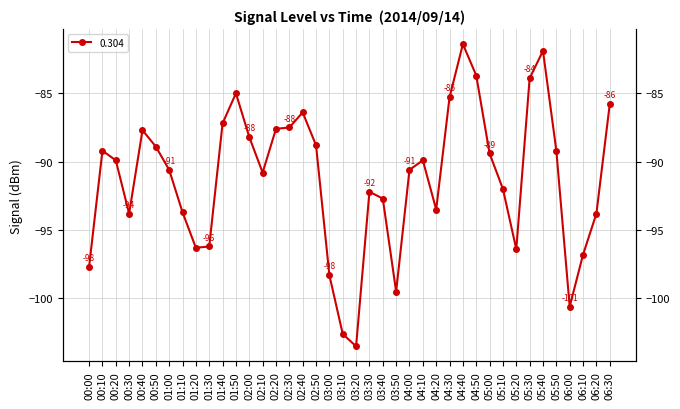

Reading left to right, list all the values displayed in this chart.

00:00=-97.7	00:10=-89.2	00:20=-89.9	00:30=-93.8	00:40=-87.7	00:50=-88.9	01:00=-90.6	01:10=-93.7	01:20=-96.3	01:30=-96.2	01:40=-87.2	01:50=-85.0	02:00=-88.2	02:10=-90.8	02:20=-87.6	02:30=-87.5	02:40=-86.4	02:50=-88.8	03:00=-98.3	03:10=-102.6	03:20=-103.5	03:30=-92.2	03:40=-92.7	03:50=-99.5	04:00=-90.6	04:10=-89.9	04:20=-93.5	04:30=-85.3	04:40=-81.4	04:50=-83.7	05:00=-89.4	05:10=-92.0	05:20=-96.4	05:30=-83.9	05:40=-81.9	05:50=-89.2	06:00=-100.6	06:10=-96.8	06:20=-93.8	06:30=-85.8